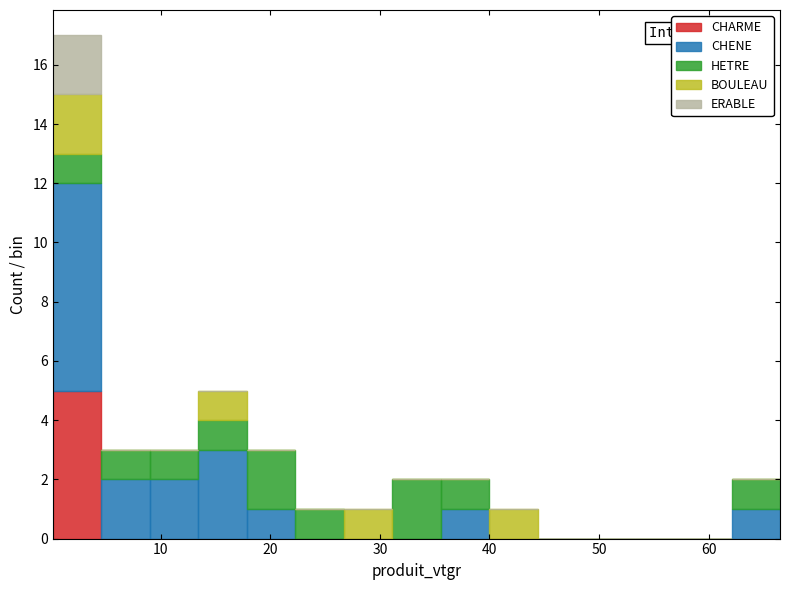

Which range on the x-axis has the tallest stacked bar (by total height)?

0 to 5